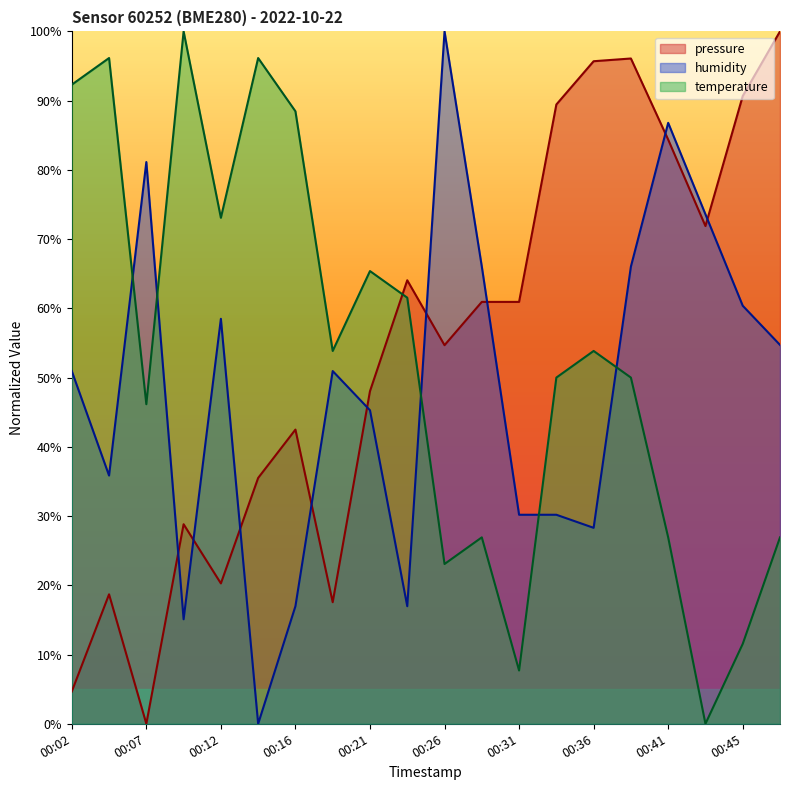

Where is the first local minimum for pressure?

00:07